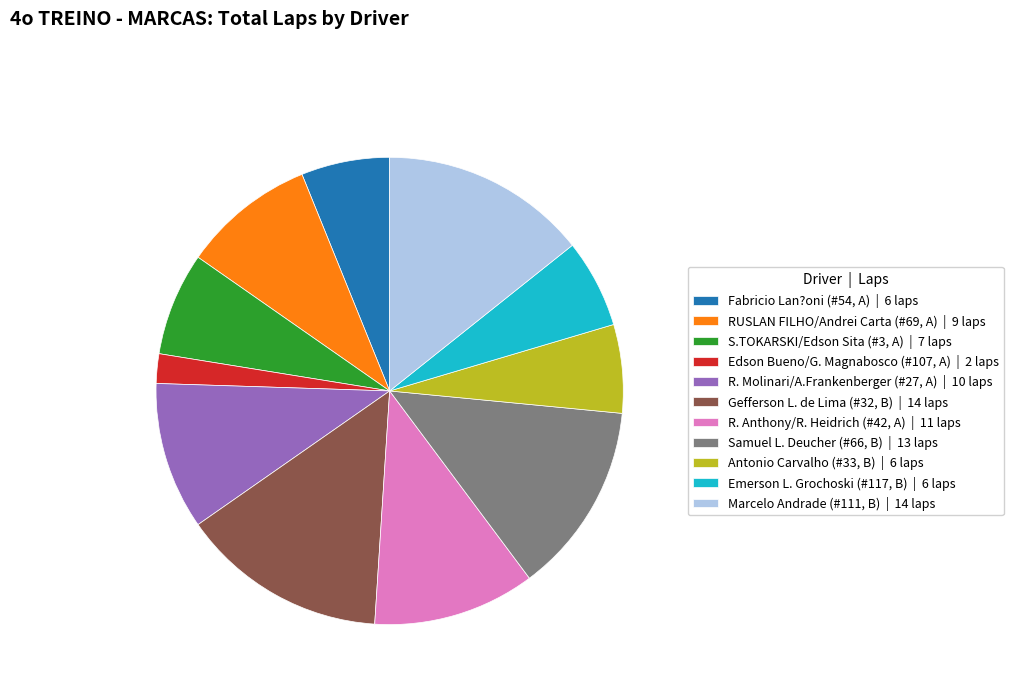

Which has a higher value, R. Anthony/R. Heidrich (#42, A) or Fabricio Lan?oni (#54, A)?

R. Anthony/R. Heidrich (#42, A)